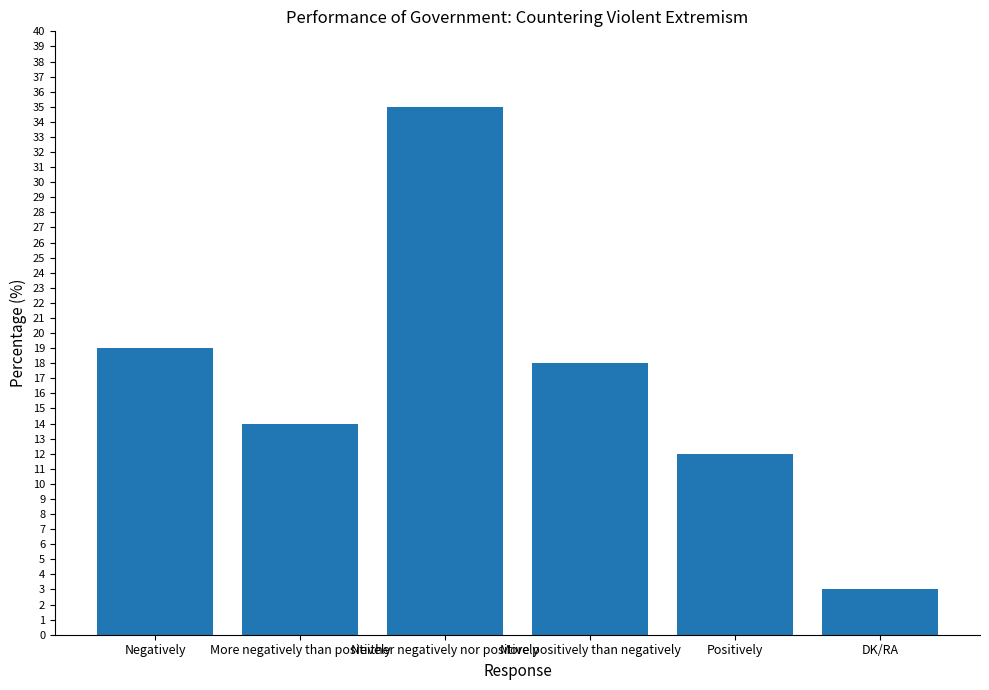

What is the difference between the maximum and minimum values?

32